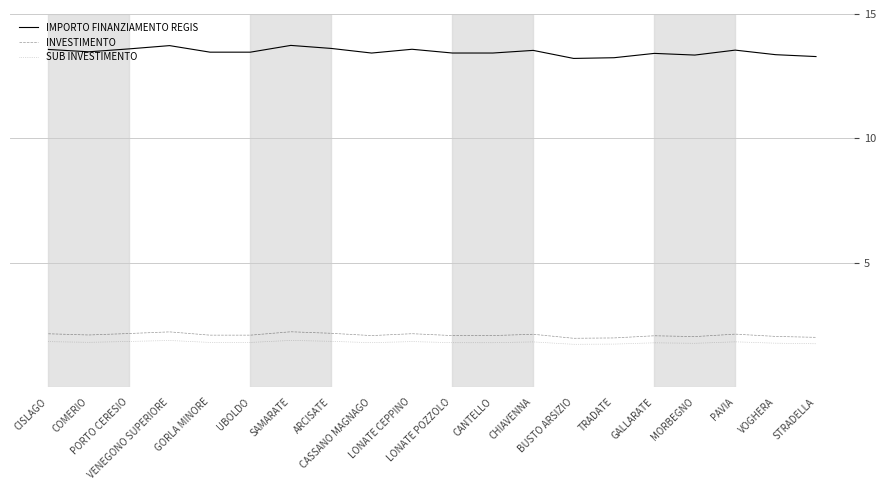

At which label does INVESTIMENTO first exceed 2?

CISLAGO